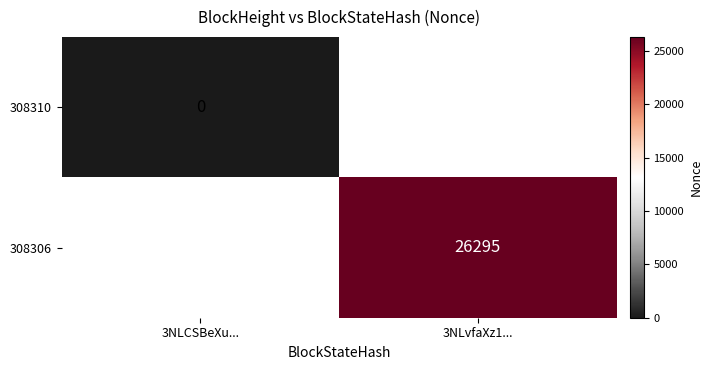

True or false: 308306 has a value of 26295 at 3NLvfaXz1....

True